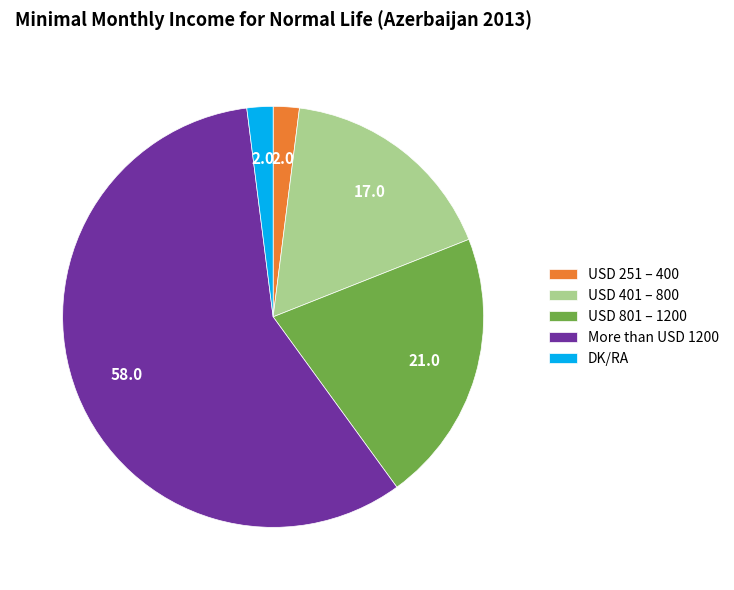

Count the number of slices in the pie.

5